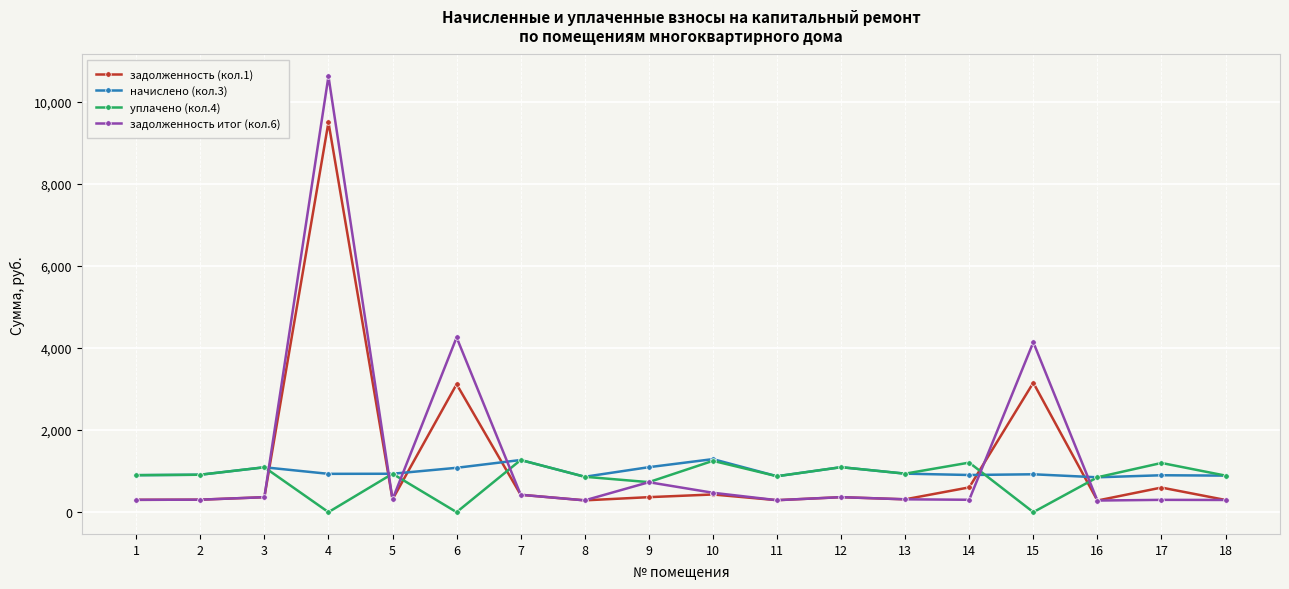

True or false: задолженность (кол.1) has more than 2 points higher than both neighbors.

True